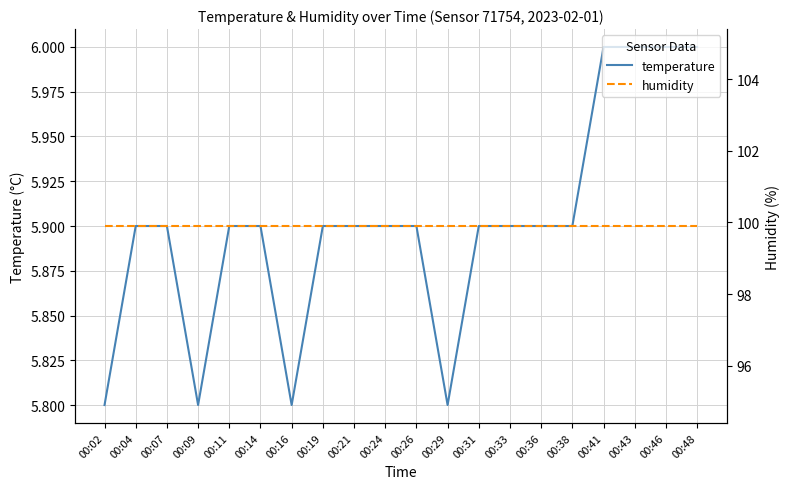

At which category does temperature reach its first local valley?

00:09